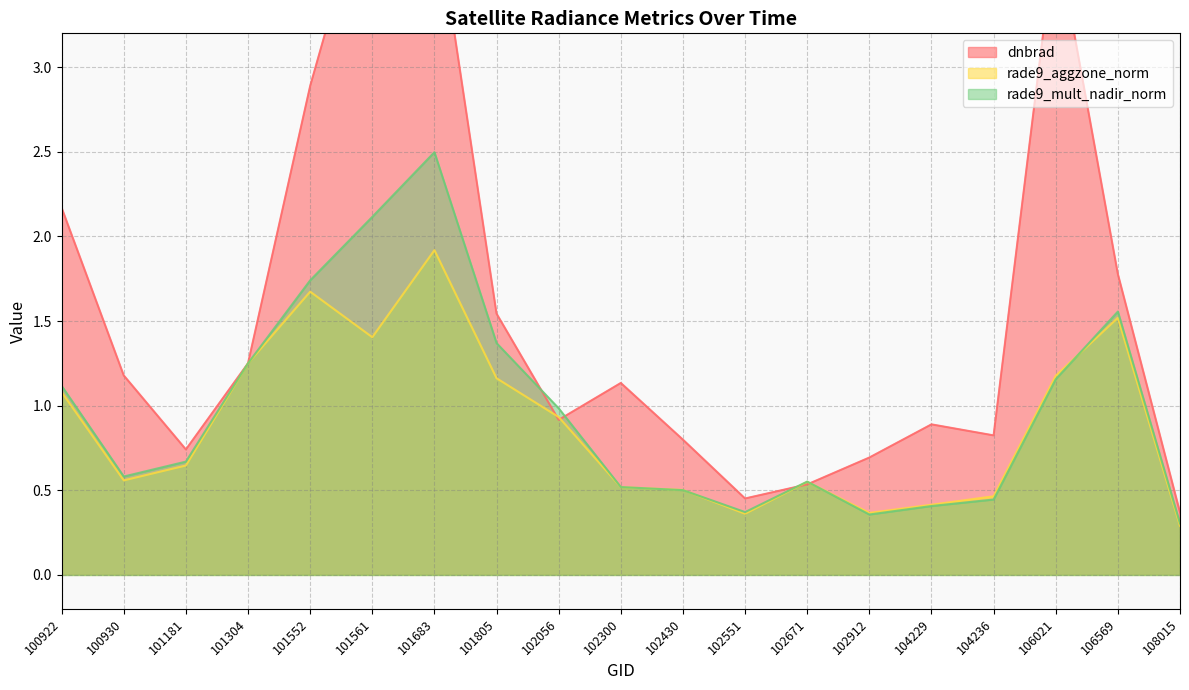

True or false: rade9_mult_nadir_norm and dnbrad cross at least once.

True